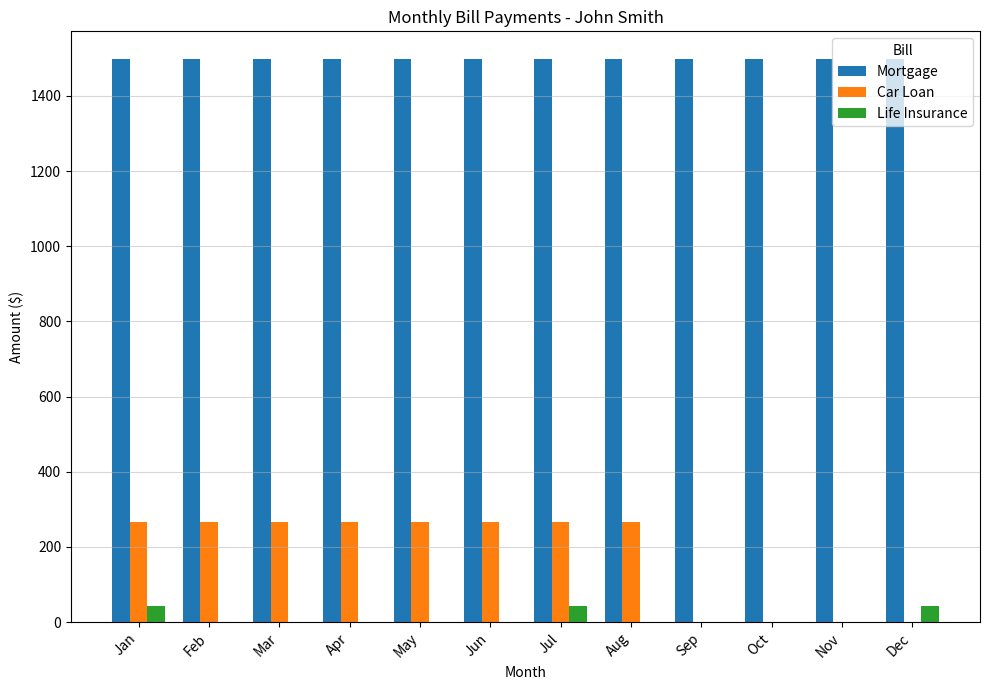

Reading left to right, what are all the values shown in this chart?

Mortgage: Jan=1497.0	Feb=1497.0	Mar=1497.0	Apr=1497.0	May=1497.0	Jun=1497.0	Jul=1497.0	Aug=1497.0	Sep=1497.0	Oct=1497.0	Nov=1497.0	Dec=1497.0
Car Loan: Jan=265.5	Feb=265.5	Mar=265.5	Apr=265.5	May=265.5	Jun=265.5	Jul=265.5	Aug=265.5	Sep=0.0	Oct=0.0	Nov=0.0	Dec=0.0
Life Insurance: Jan=42.1	Feb=0.0	Mar=0.0	Apr=0.0	May=0.0	Jun=0.0	Jul=42.1	Aug=0.0	Sep=0.0	Oct=0.0	Nov=0.0	Dec=42.1